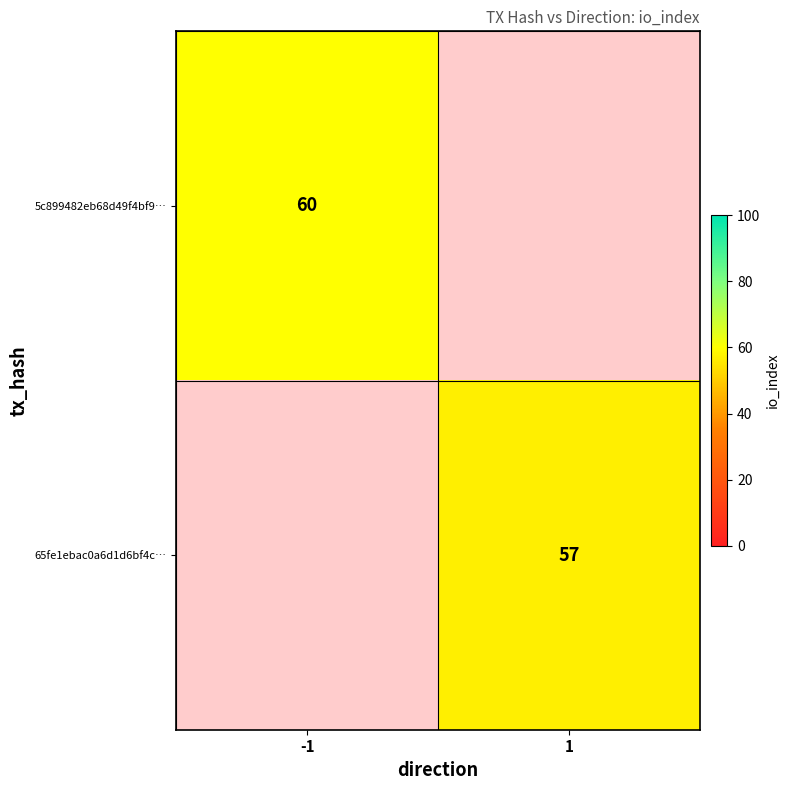

Is it true that 65fe1ebac0a6d1d6bf4c… equals 57 at 1?

True